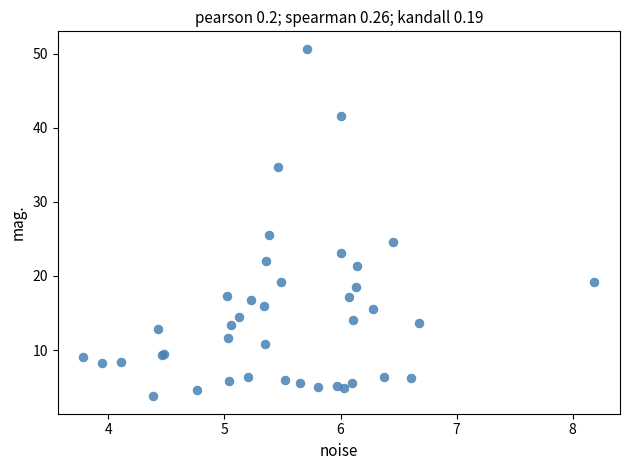

What Y value in the scatter plot is closest to 27?

25.5